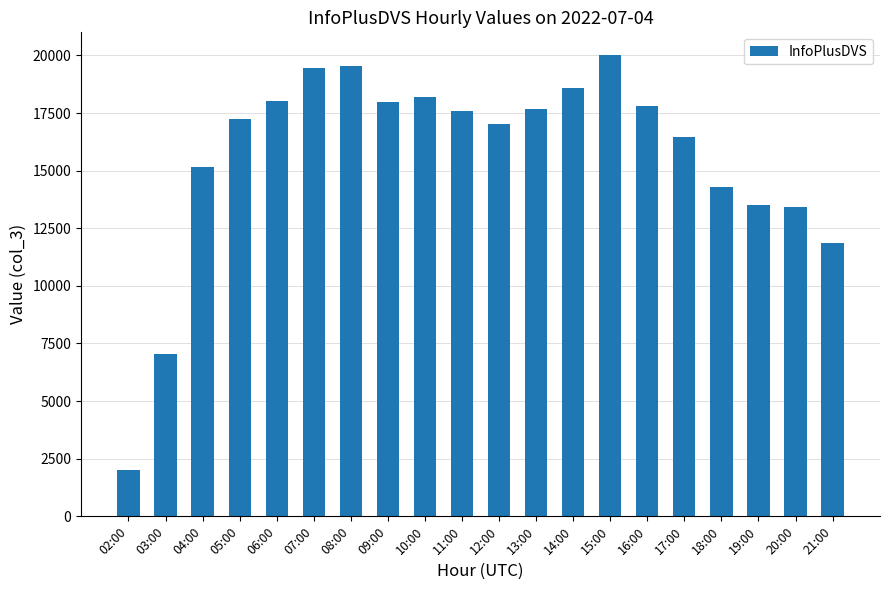

Which category has the highest value across all series?

15:00